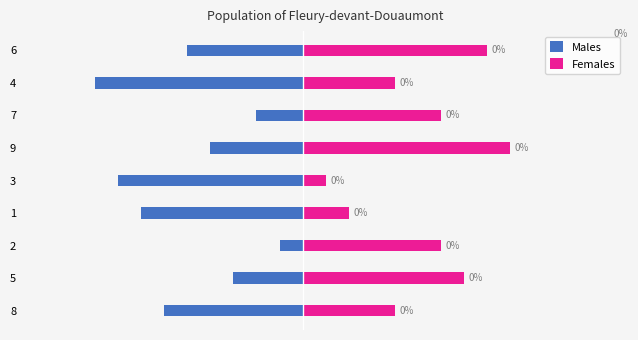

Which series changed the most between 5 and 9?

Females